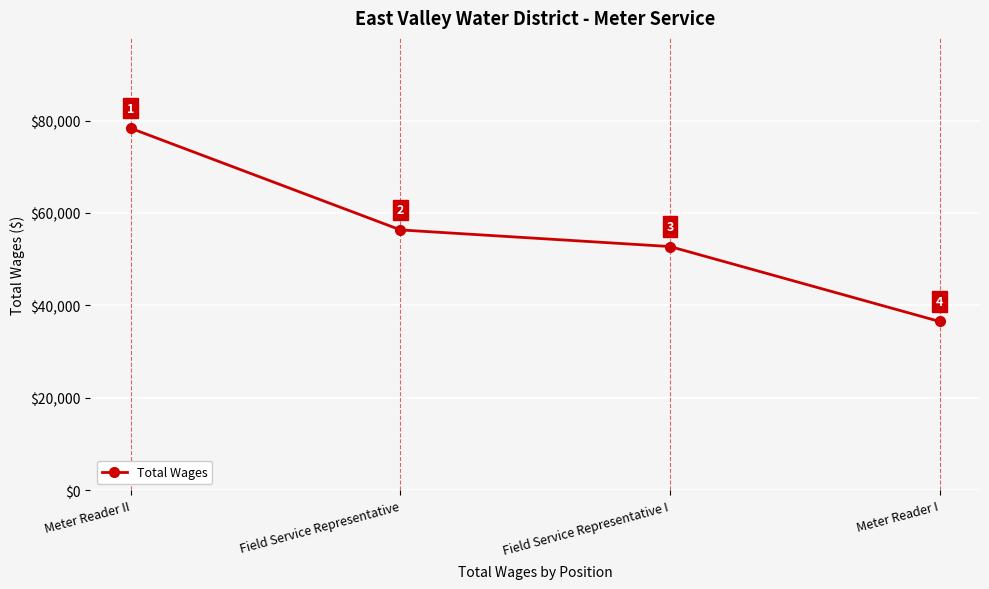

What is the change in value from Meter Reader II to Meter Reader I?

-41798